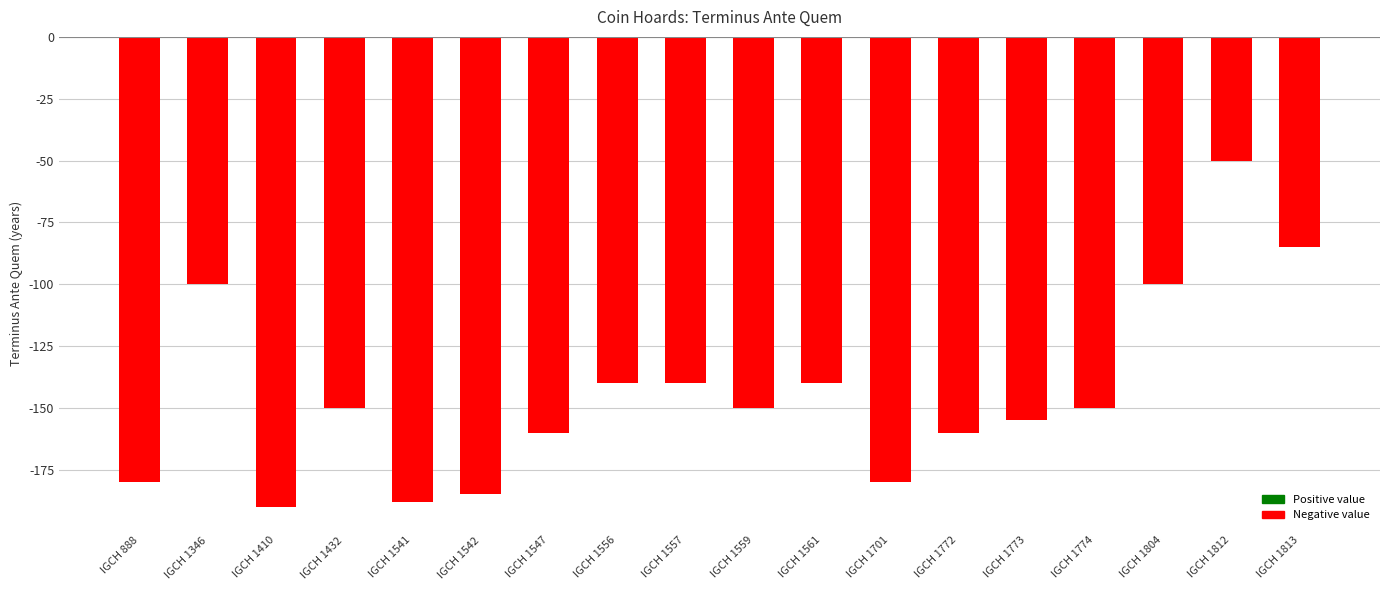

What is the sum of the values at IGCH 1561 and IGCH 1556?

-280